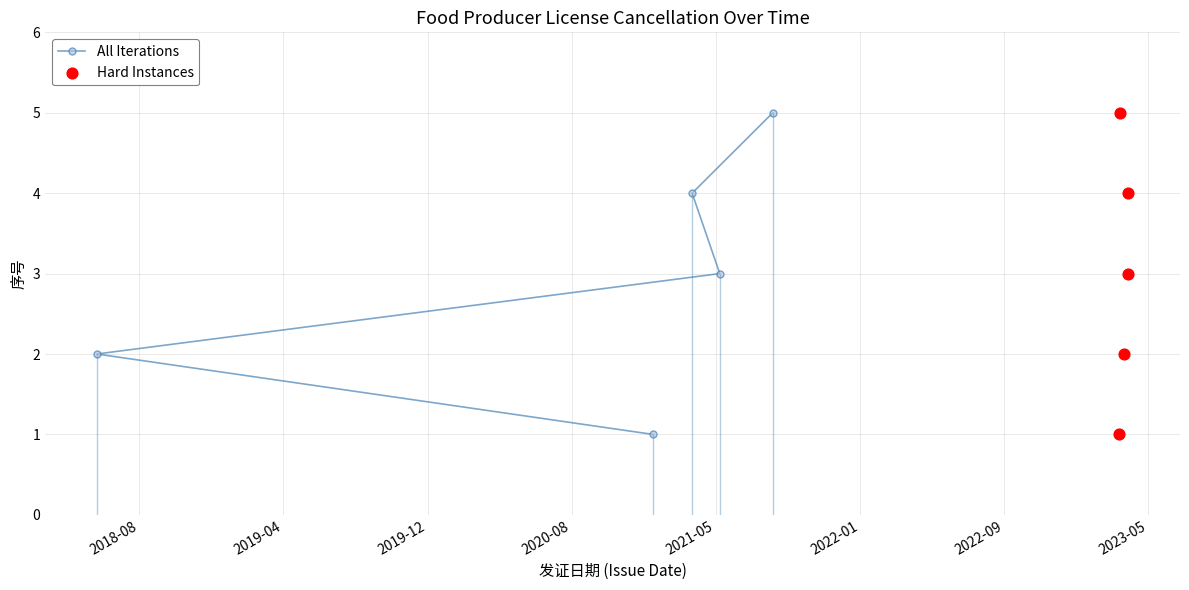

Which series contains the lowest Y value?

All Iterations